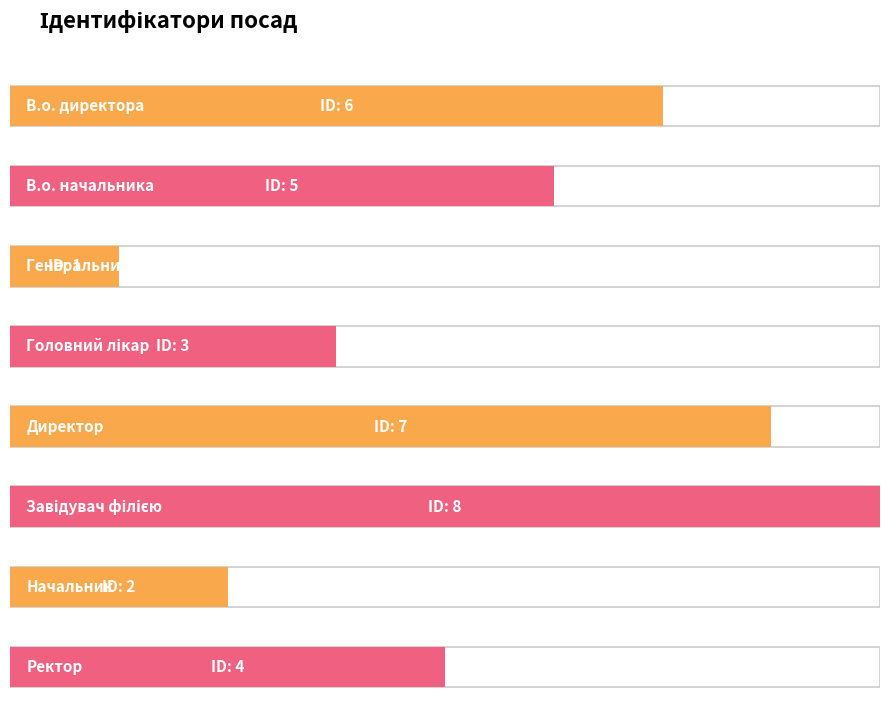

At which category does the chart reach its minimum across all series?

Генеральний директор